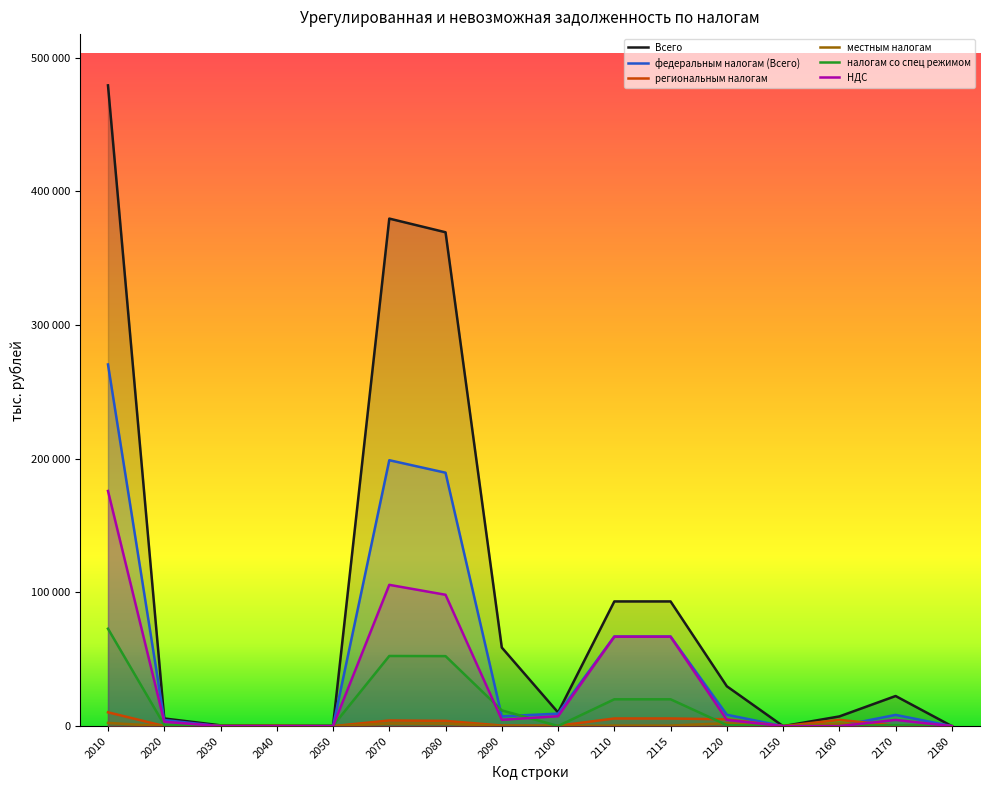

What is the average value of the НДС series?

33659